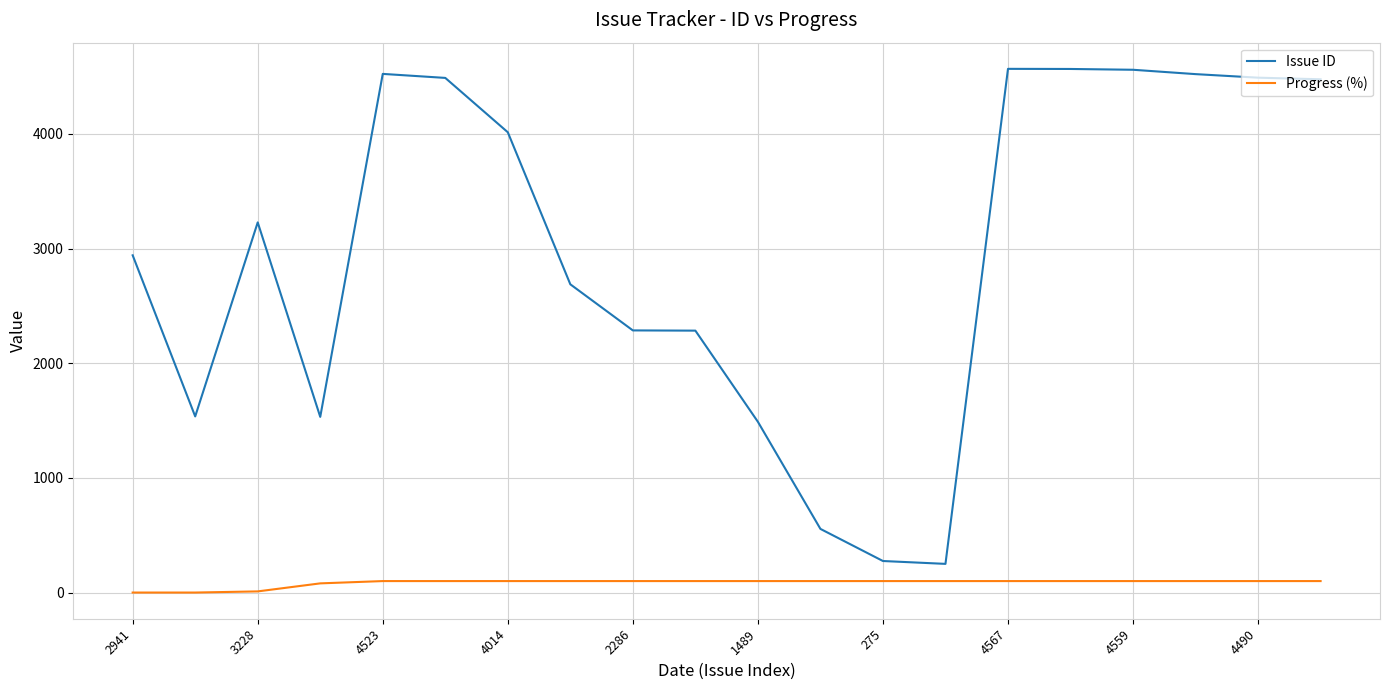

What is the difference between the maximum and minimum values in the Issue ID series?

4317